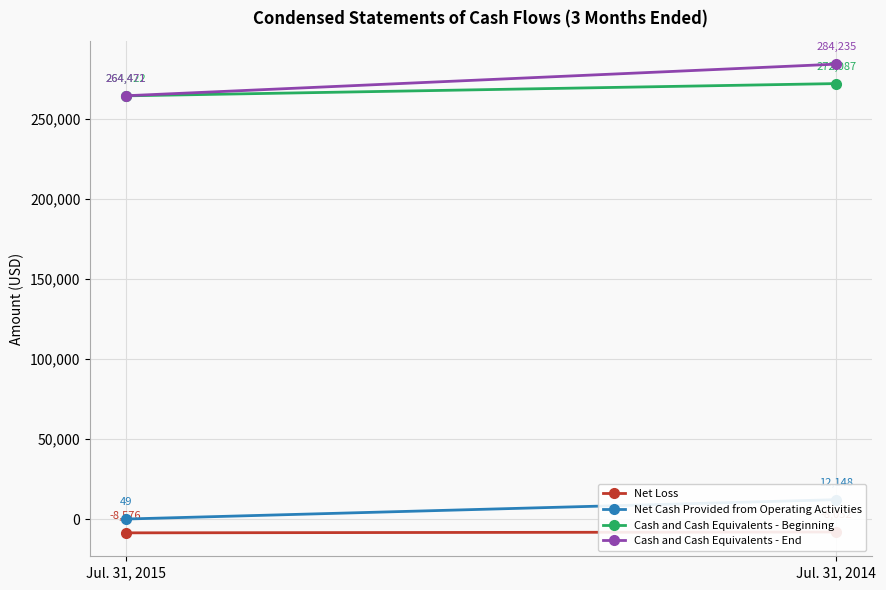

What is the difference between the maximum and minimum values in the Cash and Cash Equivalents - End series?

19764